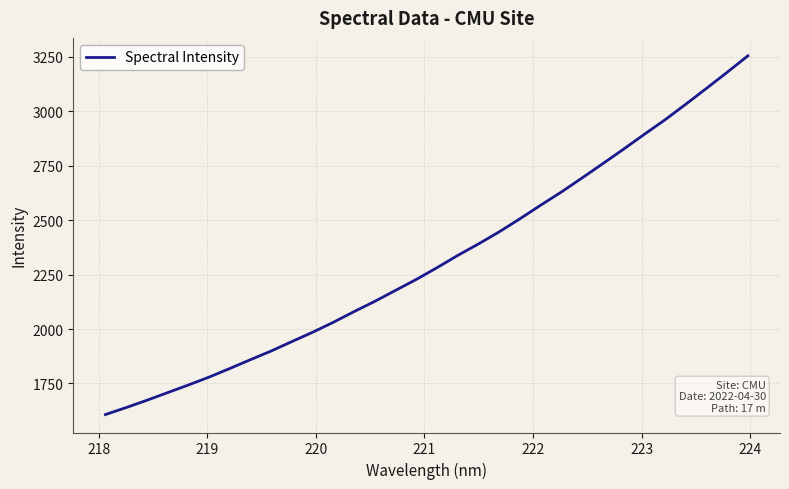

What is the difference between the maximum and minimum values?

1647.8